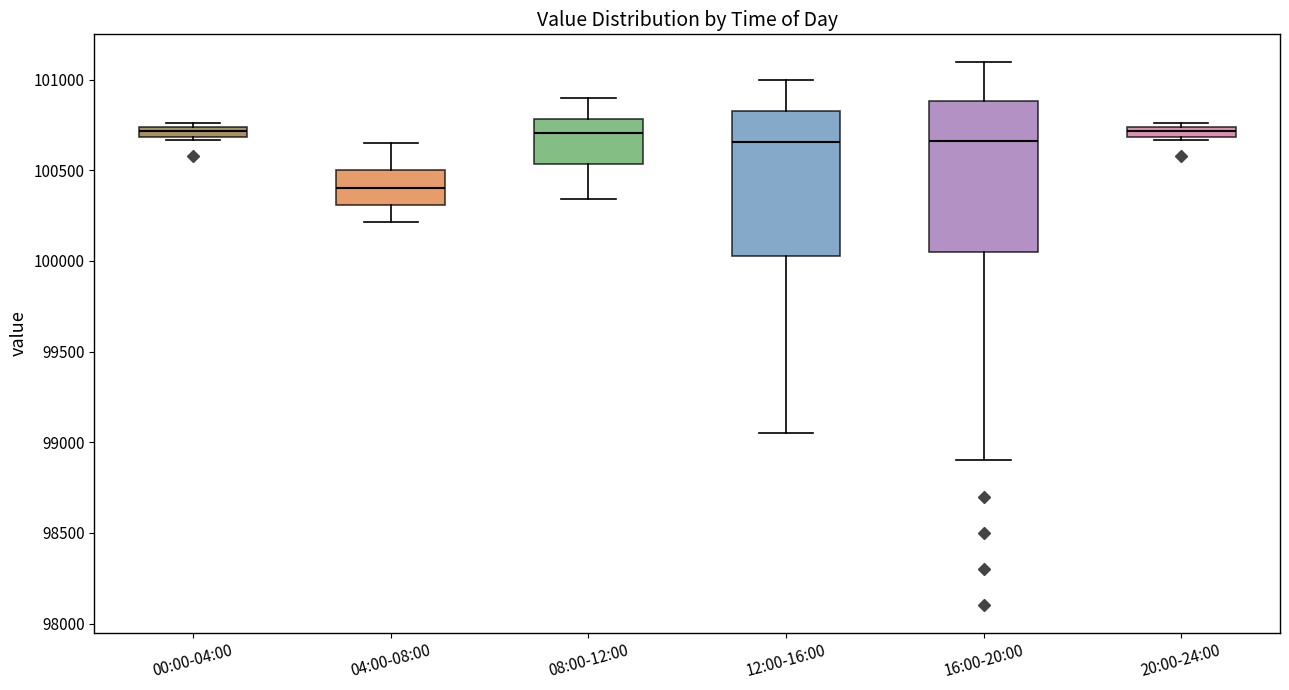

Where is the lower edge of the box for 08:00-12:00 on the y-axis? The values are not printed on the chart, so give them approximately, as read against the axis.

100550